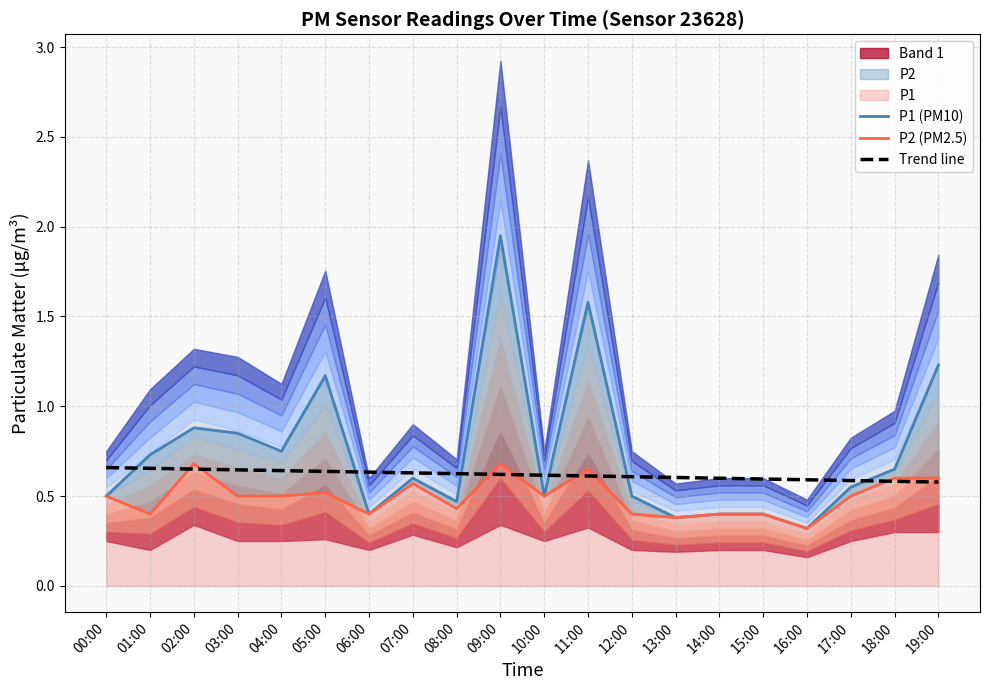

Reading left to right, transcribe all the data shown in this chart.

P1 (PM10): 00:00=0.5	01:00=0.7	02:00=0.9	03:00=0.8	04:00=0.8	05:00=1.2	06:00=0.4	07:00=0.6	08:00=0.5	09:00=1.9	10:00=0.5	11:00=1.6	12:00=0.5	13:00=0.4	14:00=0.4	15:00=0.4	16:00=0.3	17:00=0.6	18:00=0.7	19:00=1.2
P2 (PM2.5): 00:00=0.5	01:00=0.4	02:00=0.7	03:00=0.5	04:00=0.5	05:00=0.5	06:00=0.4	07:00=0.6	08:00=0.4	09:00=0.7	10:00=0.5	11:00=0.7	12:00=0.4	13:00=0.4	14:00=0.4	15:00=0.4	16:00=0.3	17:00=0.5	18:00=0.6	19:00=0.6
Trend line: 00:00=0.7	01:00=0.7	02:00=0.7	03:00=0.6	04:00=0.6	05:00=0.6	06:00=0.6	07:00=0.6	08:00=0.6	09:00=0.6	10:00=0.6	11:00=0.6	12:00=0.6	13:00=0.6	14:00=0.6	15:00=0.6	16:00=0.6	17:00=0.6	18:00=0.6	19:00=0.6